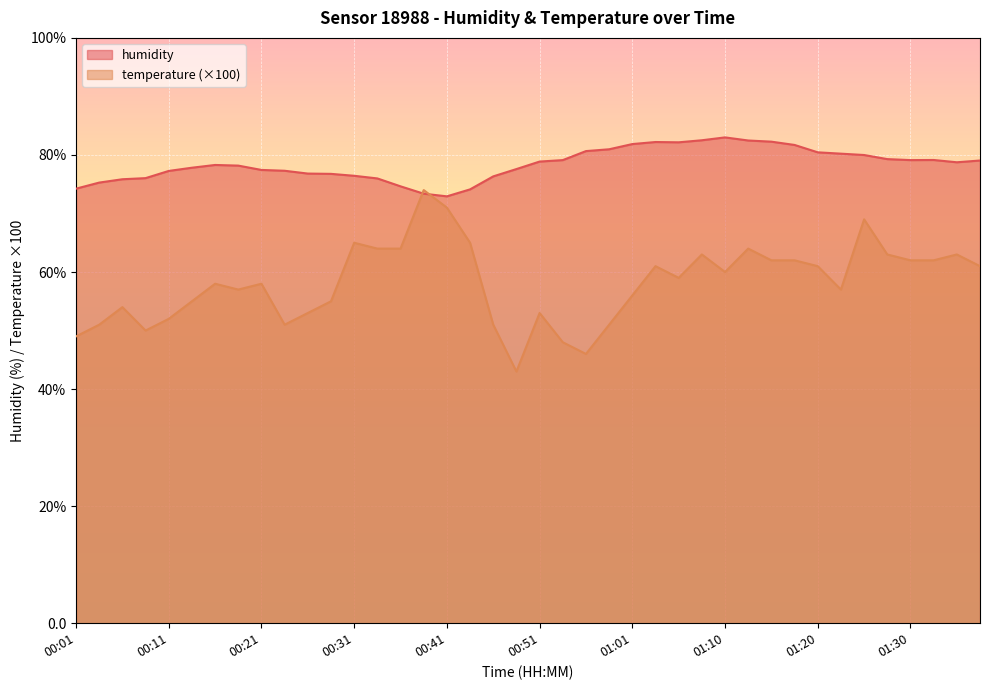

Which series ends up on top after the final intersection of temperature and humidity?

humidity